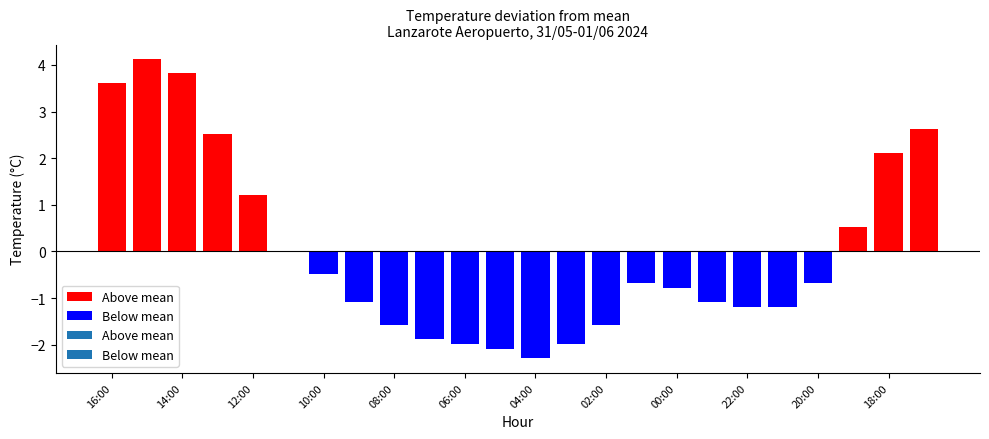

What is the change in value from 05:00 to 04:00?

-0.2